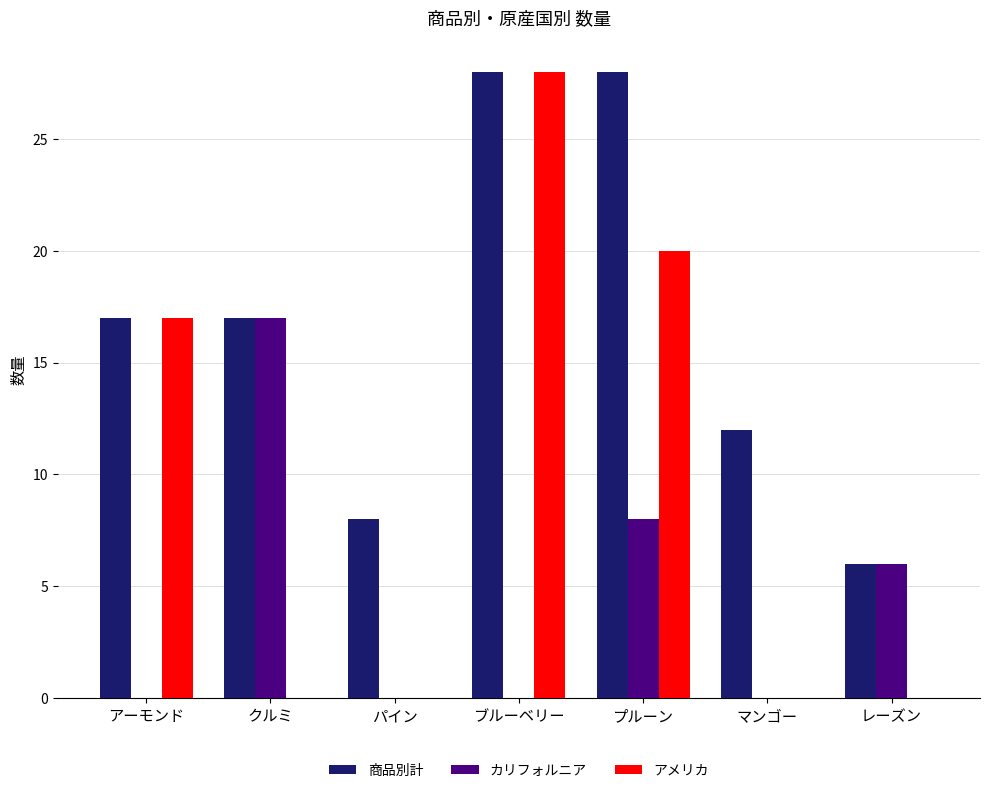

Reading left to right, transcribe all the data shown in this chart.

商品別計: アーモンド=17	クルミ=17	パイン=8	ブルーベリー=28	プルーン=28	マンゴー=12	レーズン=6
カリフォルニア: アーモンド=0	クルミ=17	パイン=0	ブルーベリー=0	プルーン=8	マンゴー=0	レーズン=6
アメリカ: アーモンド=17	クルミ=0	パイン=0	ブルーベリー=28	プルーン=20	マンゴー=0	レーズン=0